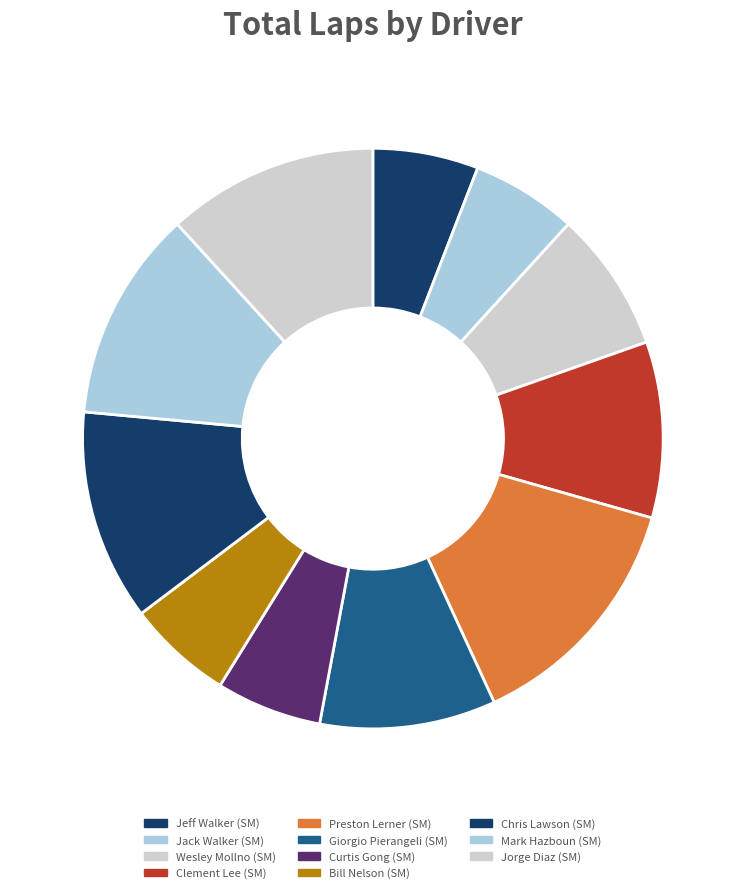

Is there any slice that represents more than half of the pie?

No